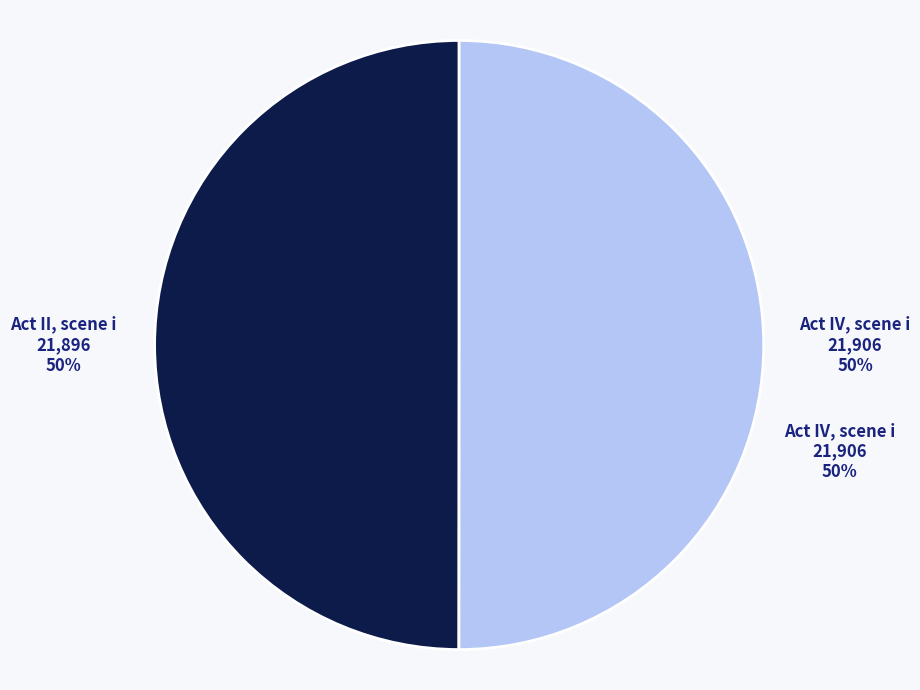

What percentage do Act IV, scene i and Act II, scene i together represent?

100.0%